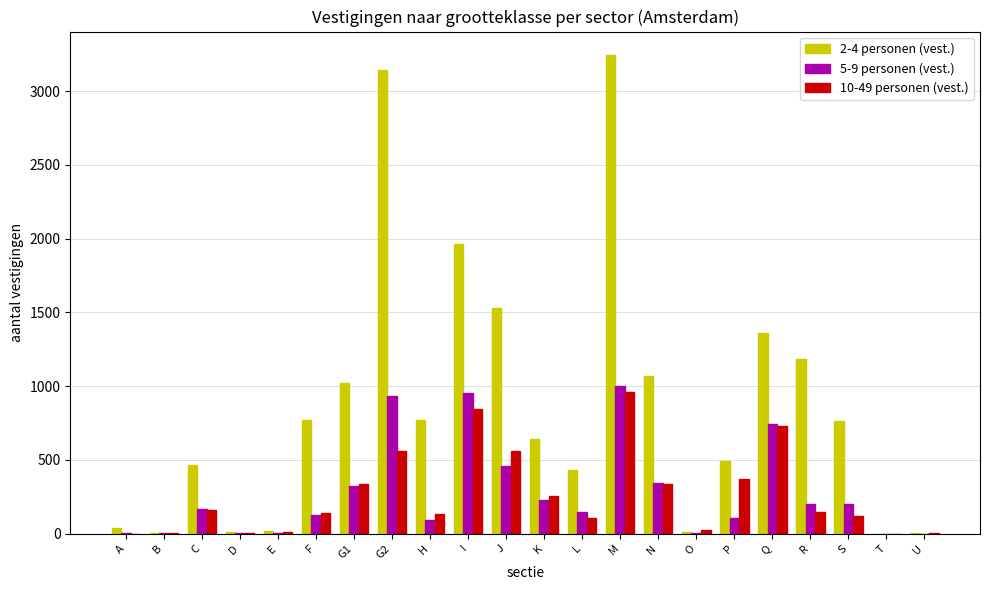

At which category is the sum across all series the highest?

M